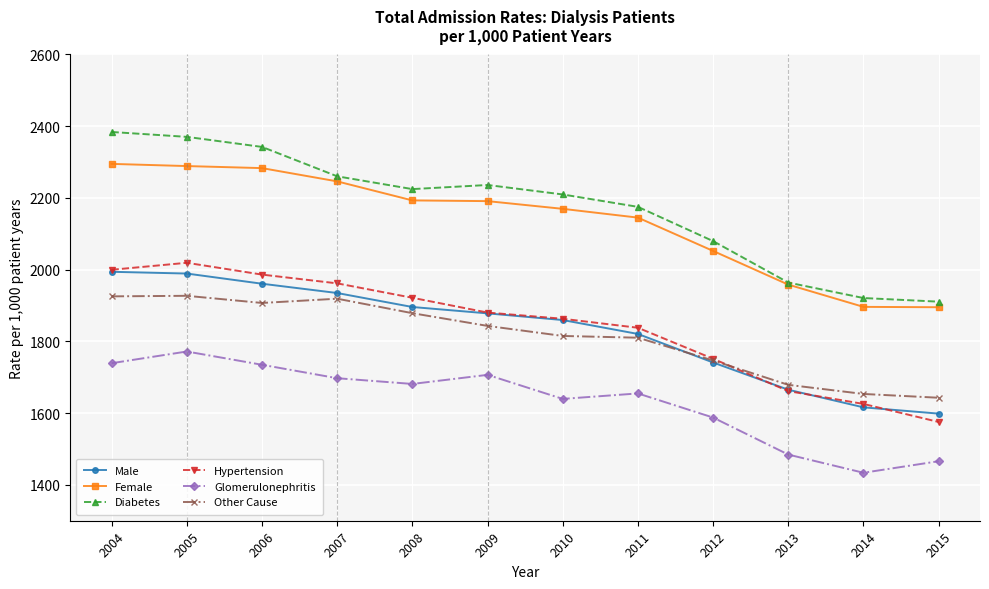

Is the value of Other Cause at 2011 greater than the value of Female at 2010?

No